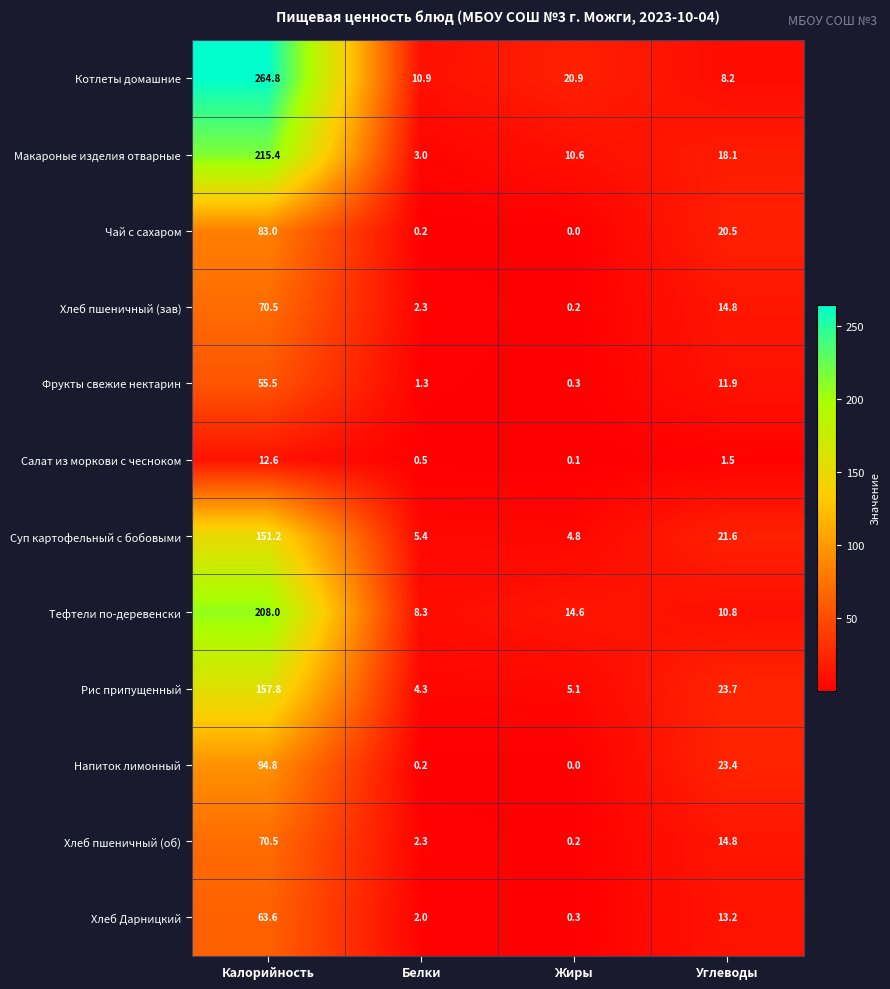

Is it true that Рис припущенный equals 5.1 at Жиры?

True